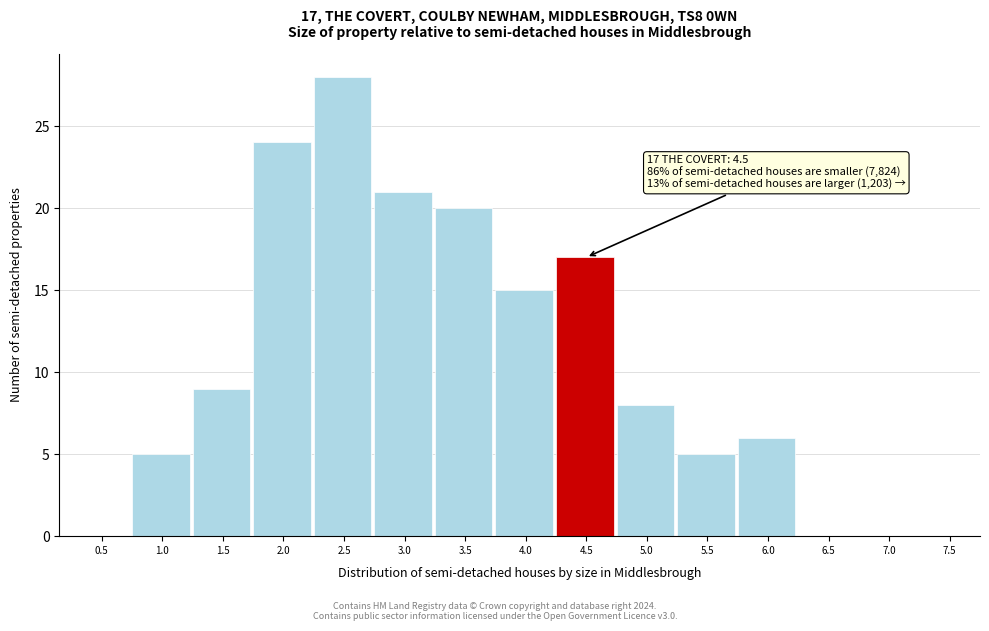

Reading left to right, list all the values displayed in this chart.

0.5=0	1.0=5	1.5=9	2.0=24	2.5=28	3.0=21	3.5=20	4.0=15	4.5=17	5.0=8	5.5=5	6.0=6	6.5=0	7.0=0	7.5=0